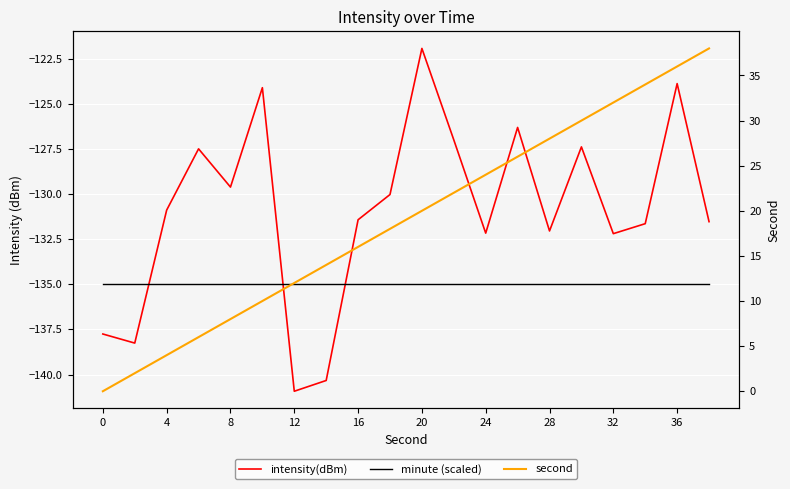

What is the difference between the second highest and minimum values in the second series?

36.0